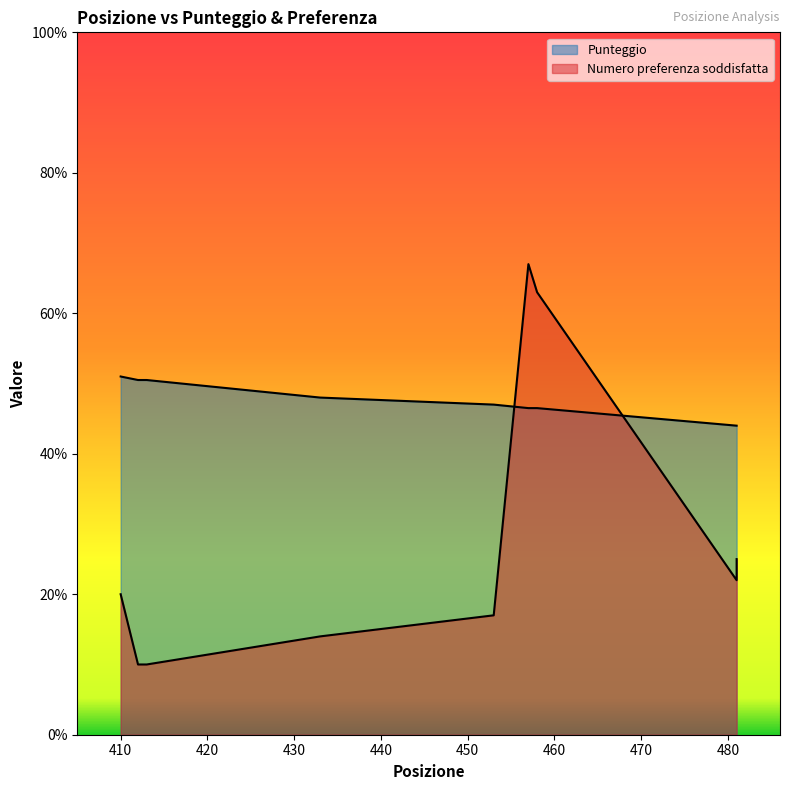

What is the difference between the Punteggio values at 412 and 458?

4.0